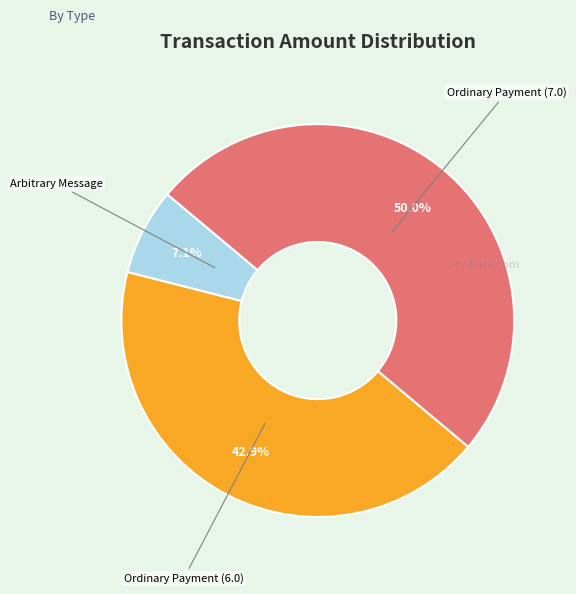

Which slice is the smallest?

Arbitrary Message